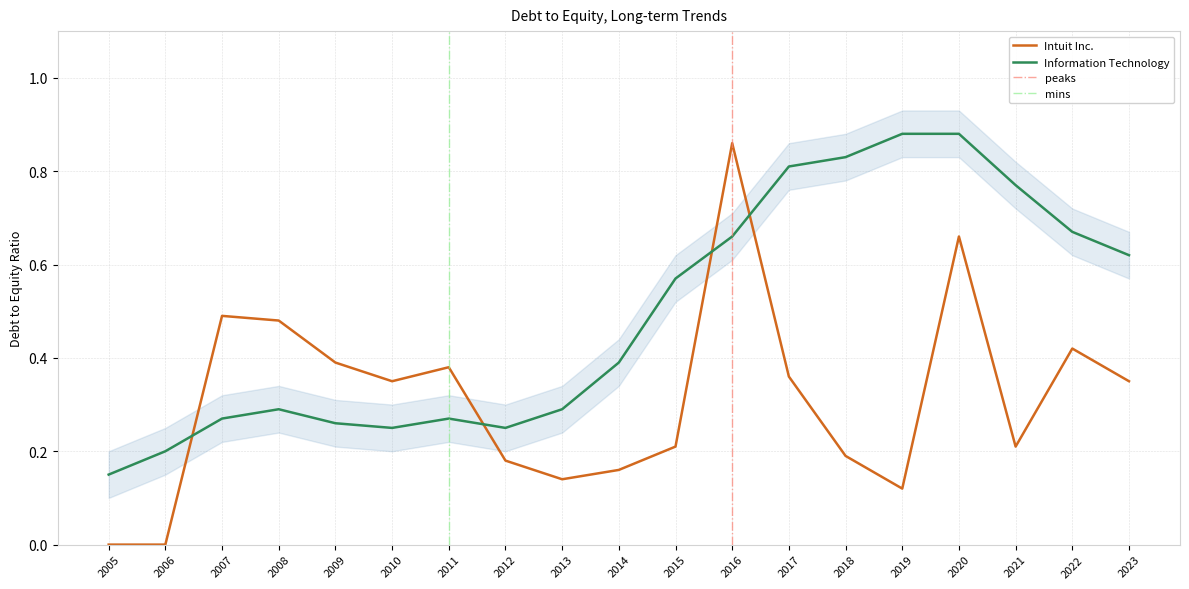

Reading left to right, what are all the values shown in this chart?

Intuit Inc.: 2005=0.0	2006=0.0	2007=0.5	2008=0.5	2009=0.4	2010=0.3	2011=0.4	2012=0.2	2013=0.1	2014=0.2	2015=0.2	2016=0.9	2017=0.4	2018=0.2	2019=0.1	2020=0.7	2021=0.2	2022=0.4	2023=0.3
Information Technology: 2005=0.1	2006=0.2	2007=0.3	2008=0.3	2009=0.3	2010=0.2	2011=0.3	2012=0.2	2013=0.3	2014=0.4	2015=0.6	2016=0.7	2017=0.8	2018=0.8	2019=0.9	2020=0.9	2021=0.8	2022=0.7	2023=0.6